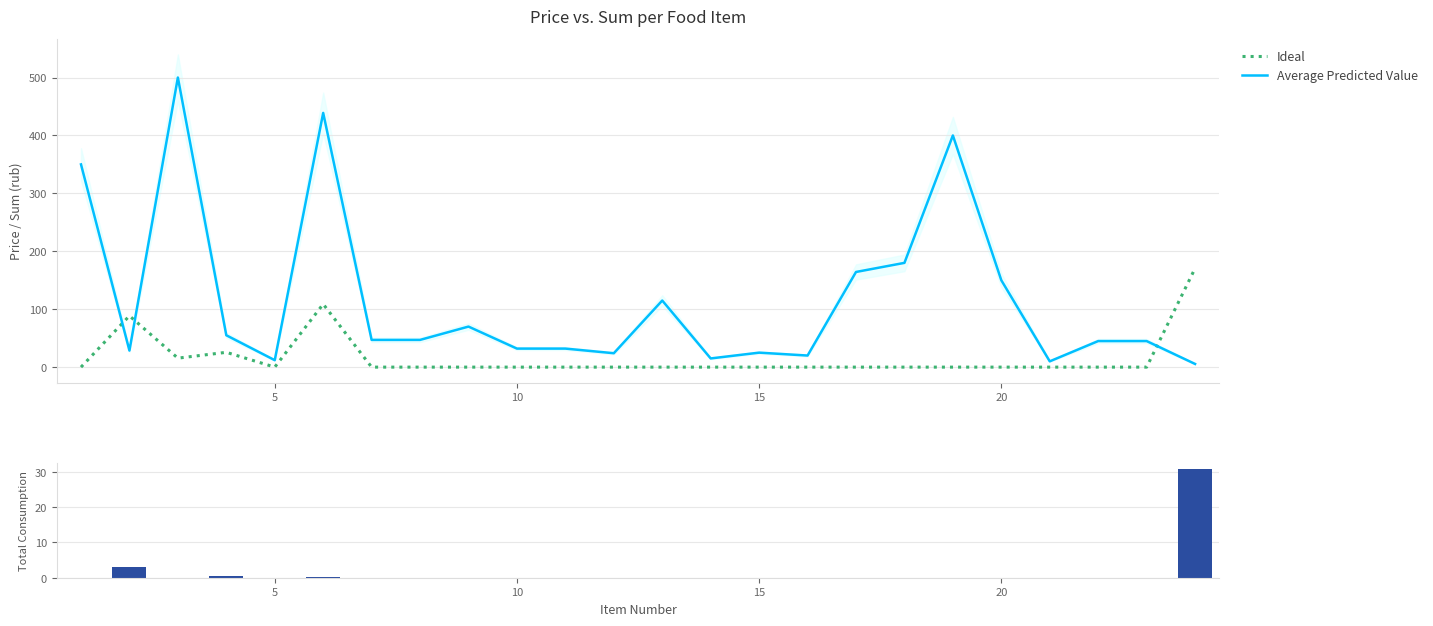

After their last crossing, which series has the higher values: Average Predicted Value or Ideal?

Ideal